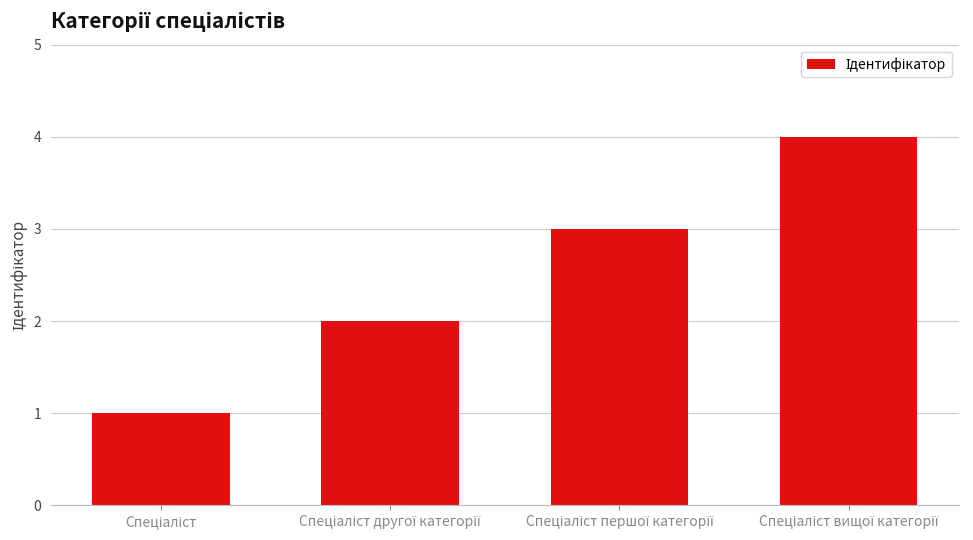

What is the difference between the maximum and minimum values?

3